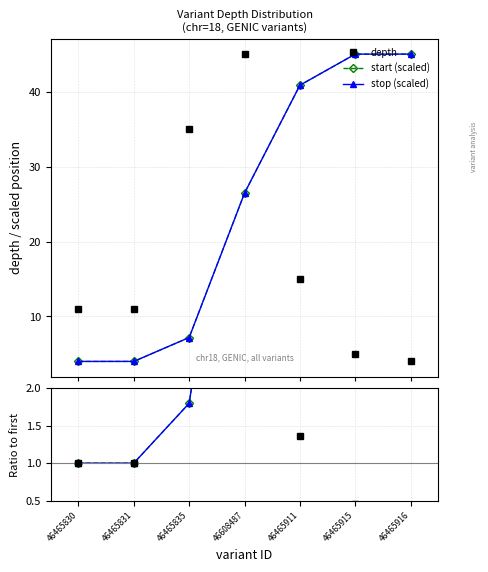

True or false: start ratio and start (scaled) intersect in this chart.

False